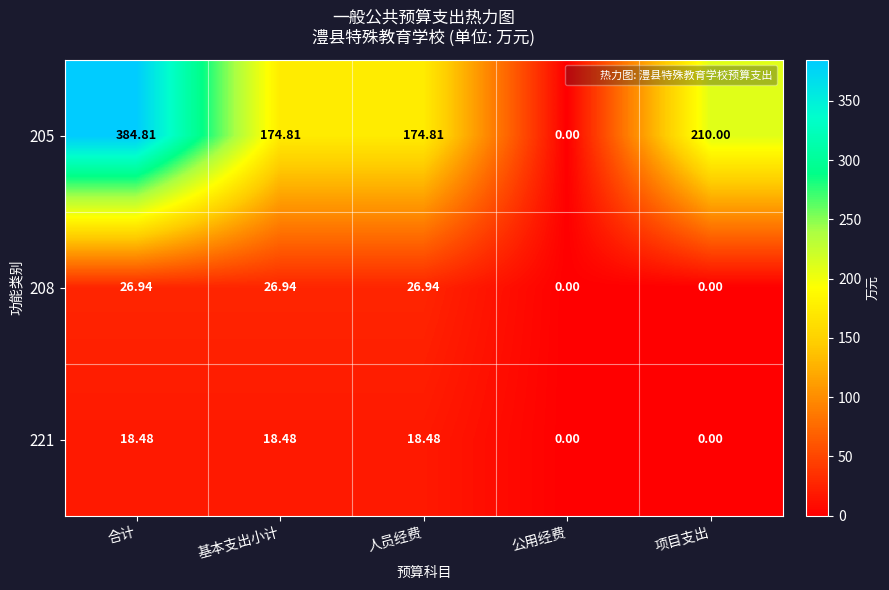

Which series changed the most between 公用经费 and 项目支出?

205